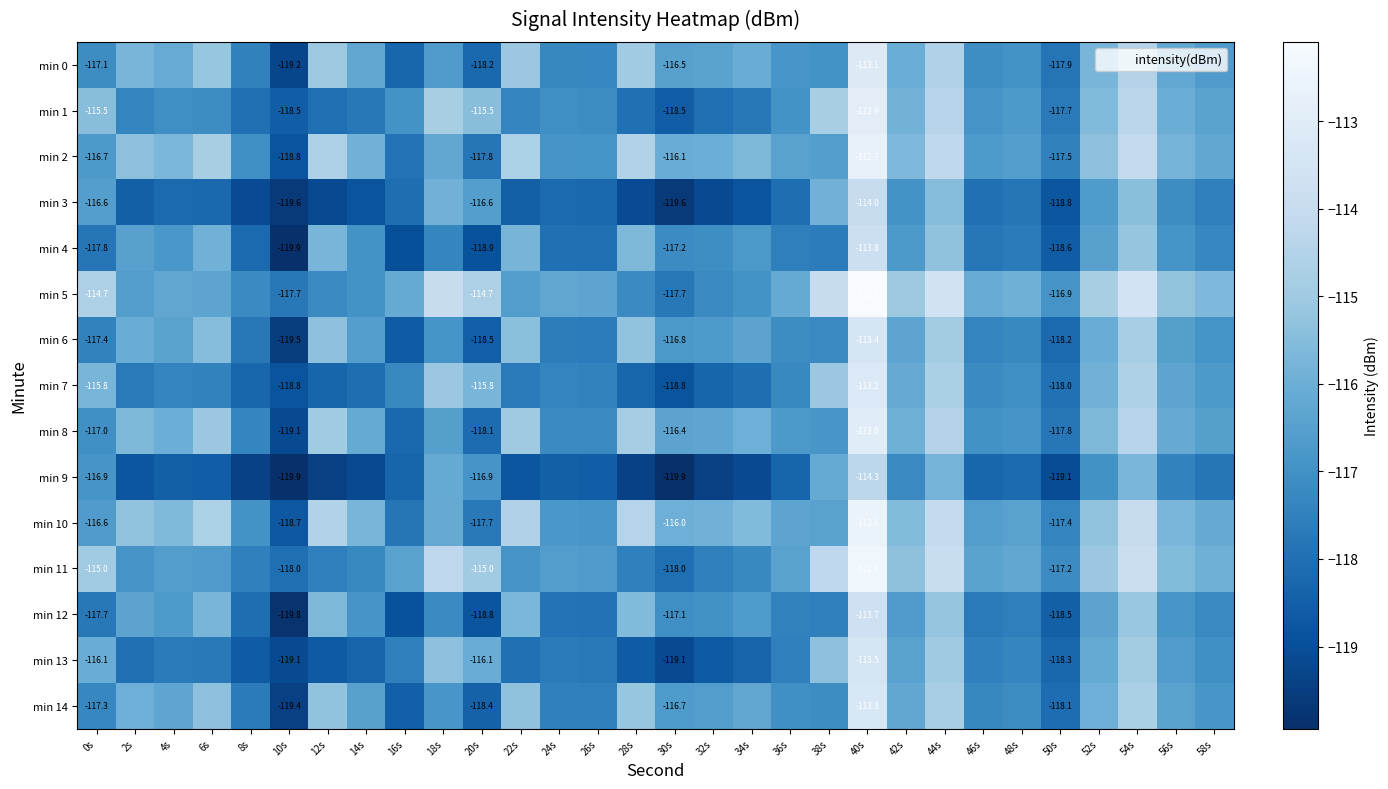

Which series has the largest total across all categories?

min 5